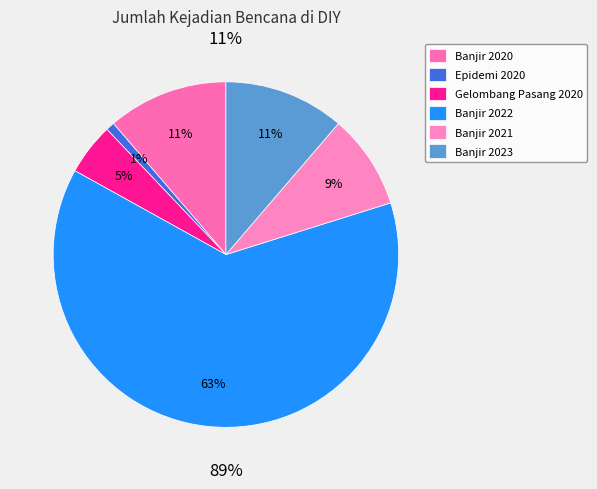

How much of the chart is everything except Gelombang Pasang 2020?

95.2%